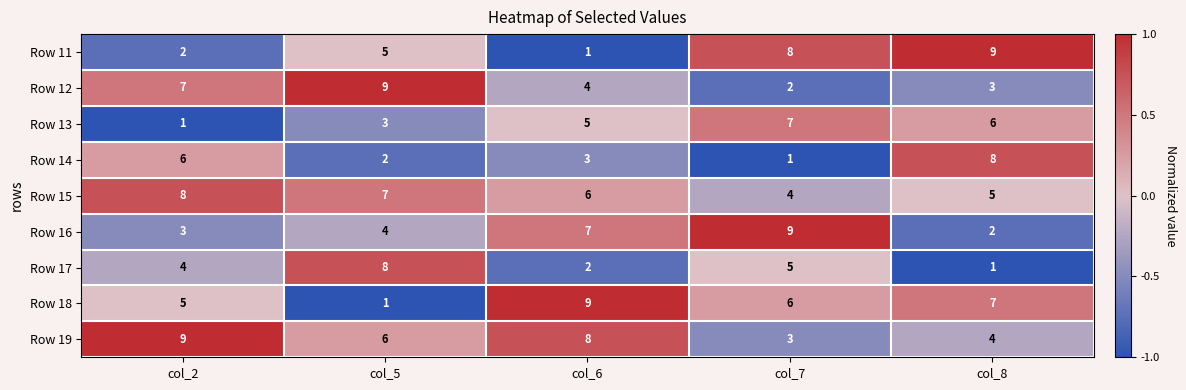

How many Row 12 values are between 3 and 7?

3